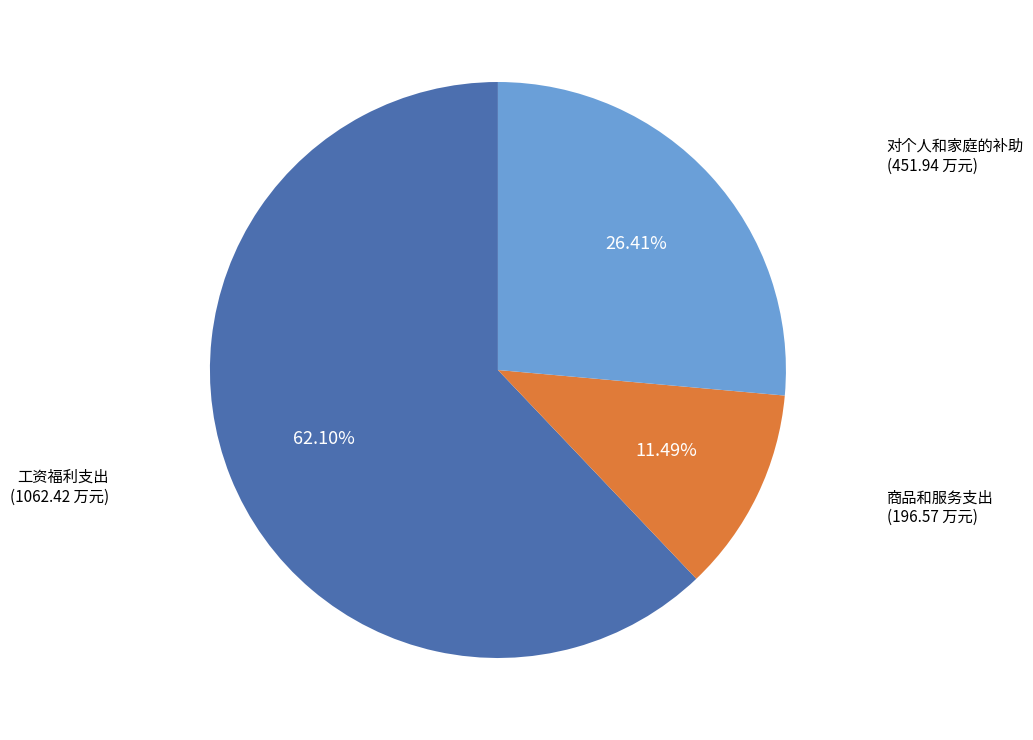

Is there a majority slice in this chart?

Yes